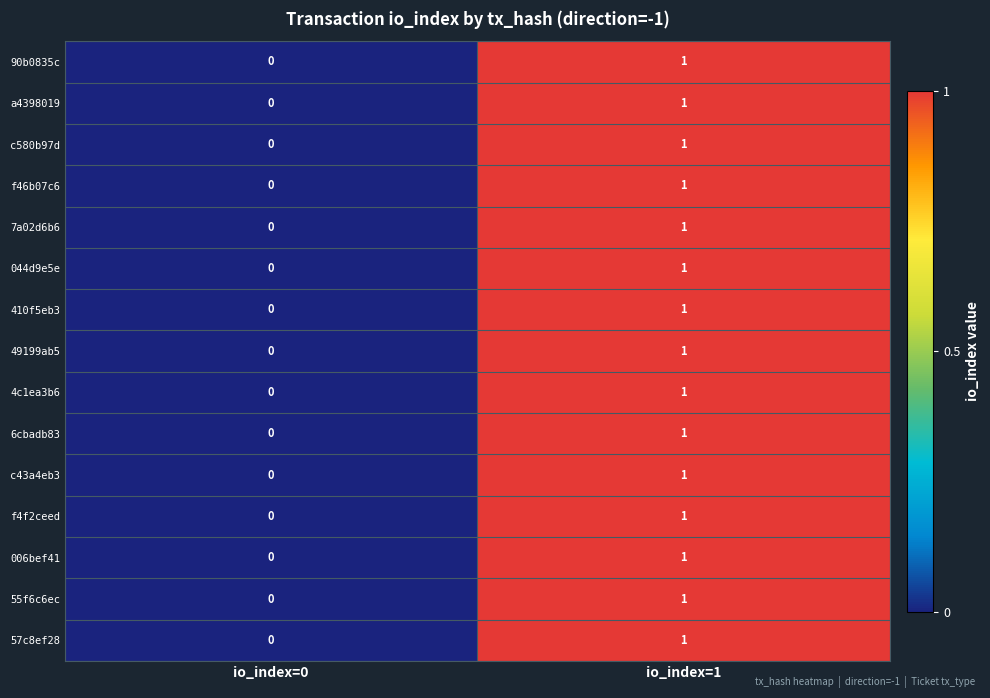

Where is 4c1ea3b6 nearest to the value 0?

io_index=0